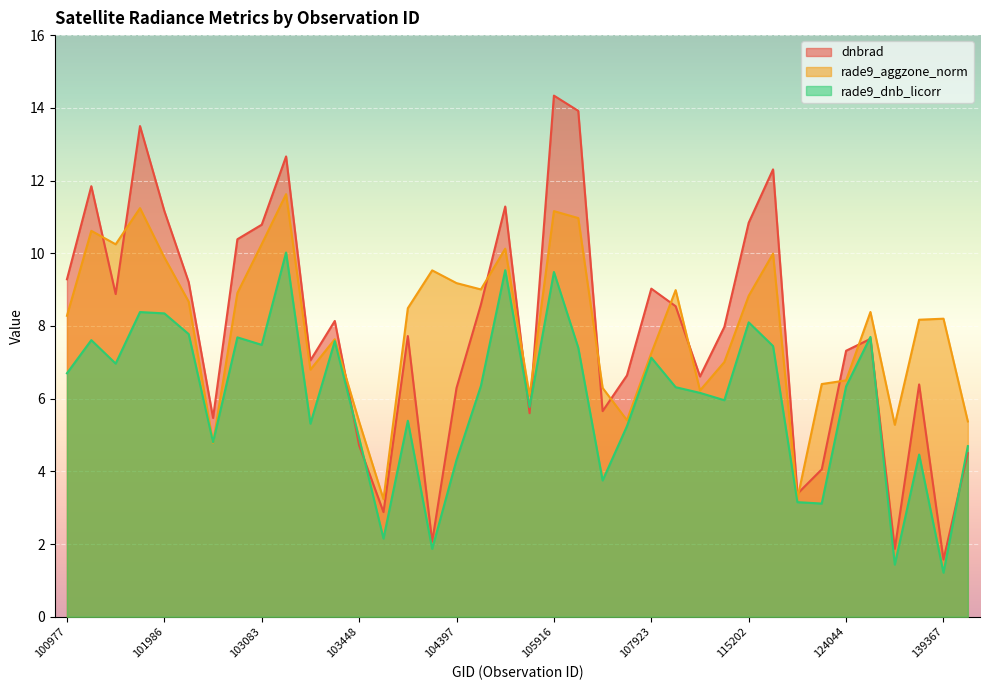

Reading right to left, list all the values displayed in this chart.

dnbrad: 39=9.0	38=8.6	139754=4.5	139367=1.6	137608=6.4	132036=1.9	132023=7.6	124044=7.3	120691=4.1	115818=3.4	115692=12.3	115202=10.8	112917=8.0	109495=6.6	109147=8.5	107923=9.0	107560=6.6	106642=5.7	106285=13.9	105916=14.3	105564=5.6	104522=11.3	104405=8.6	104397=6.3	104287=2.1	103686=7.7	103566=2.9	103448=4.7	103330=8.1	103211=7.1	103092=12.7	103083=10.8	102964=10.4	102845=5.5	102602=9.2	101986=11.2	101858=13.5	101111=8.9	101102=11.8	100977=9.3
rade9_aggzone_norm: 39=7.9	38=8.2	139754=5.4	139367=8.2	137608=8.2	132036=5.3	132023=8.4	124044=6.5	120691=6.4	115818=3.2	115692=10.0	115202=8.8	112917=7.0	109495=6.2	109147=9.0	107923=7.3	107560=5.4	106642=6.3	106285=11.0	105916=11.2	105564=6.1	104522=10.1	104405=9.0	104397=9.2	104287=9.5	103686=8.5	103566=3.2	103448=5.4	103330=7.6	103211=6.8	103092=11.6	103083=10.3	102964=8.9	102845=4.8	102602=8.7	101986=9.9	101858=11.2	101111=10.2	101102=10.6	100977=8.3
rade9_dnb_licorr: 39=7.9	38=7.2	139754=4.7	139367=1.2	137608=4.5	132036=1.4	132023=7.7	124044=6.3	120691=3.1	115818=3.2	115692=7.4	115202=8.1	112917=6.0	109495=6.2	109147=6.3	107923=7.1	107560=5.2	106642=3.7	106285=7.4	105916=9.5	105564=5.8	104522=9.5	104405=6.3	104397=4.3	104287=1.9	103686=5.4	103566=2.2	103448=4.9	103330=7.6	103211=5.3	103092=10.0	103083=7.5	102964=7.7	102845=4.8	102602=7.8	101986=8.3	101858=8.4	101111=7.0	101102=7.6	100977=6.7